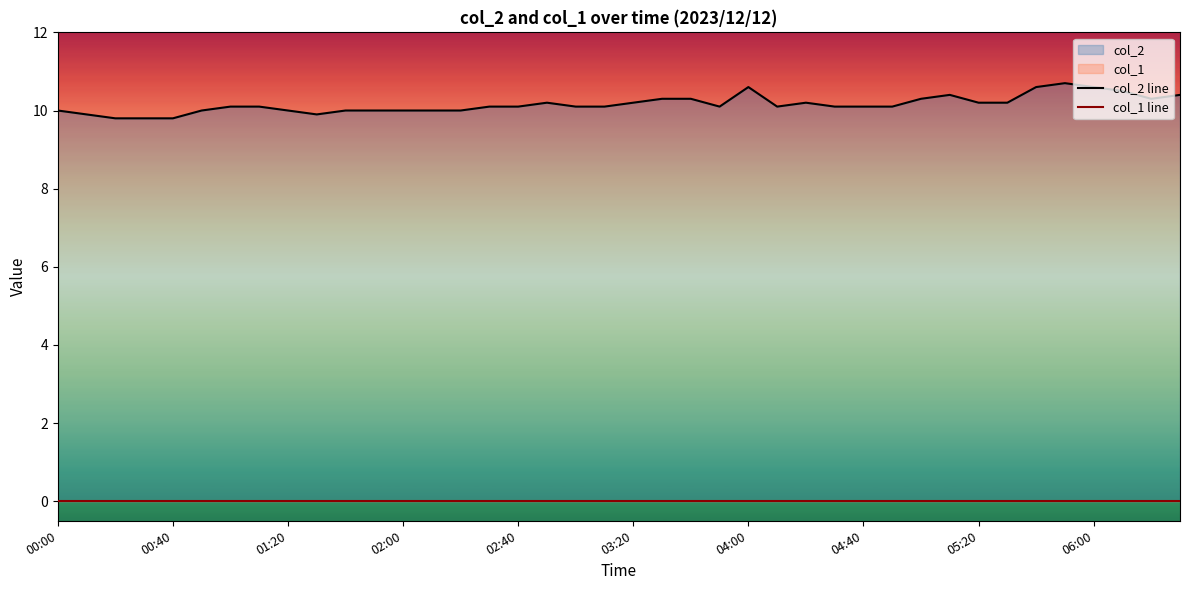

Is the value of col_1 line at 05:20 greater than the value of col_2 line at 11?

No